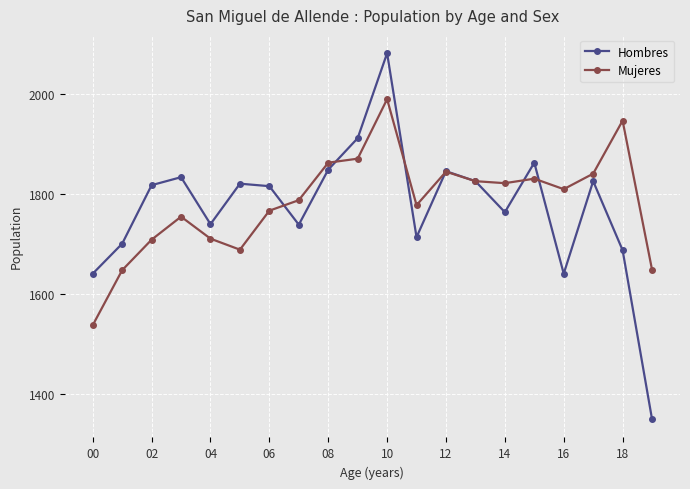

Which series has the largest range (max minus min)?

Hombres